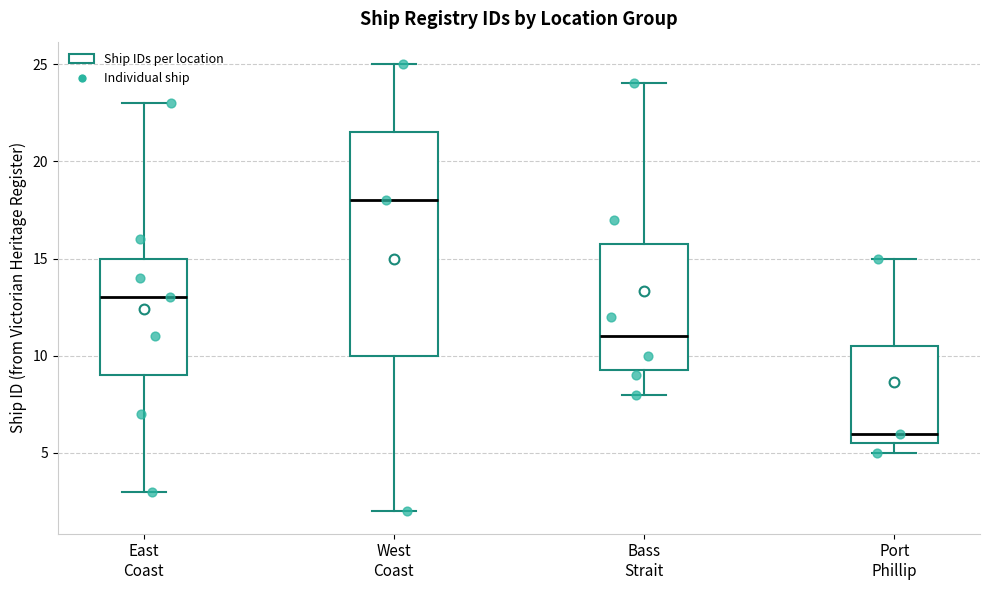

Which box's median line is the lowest?

Port Phillip